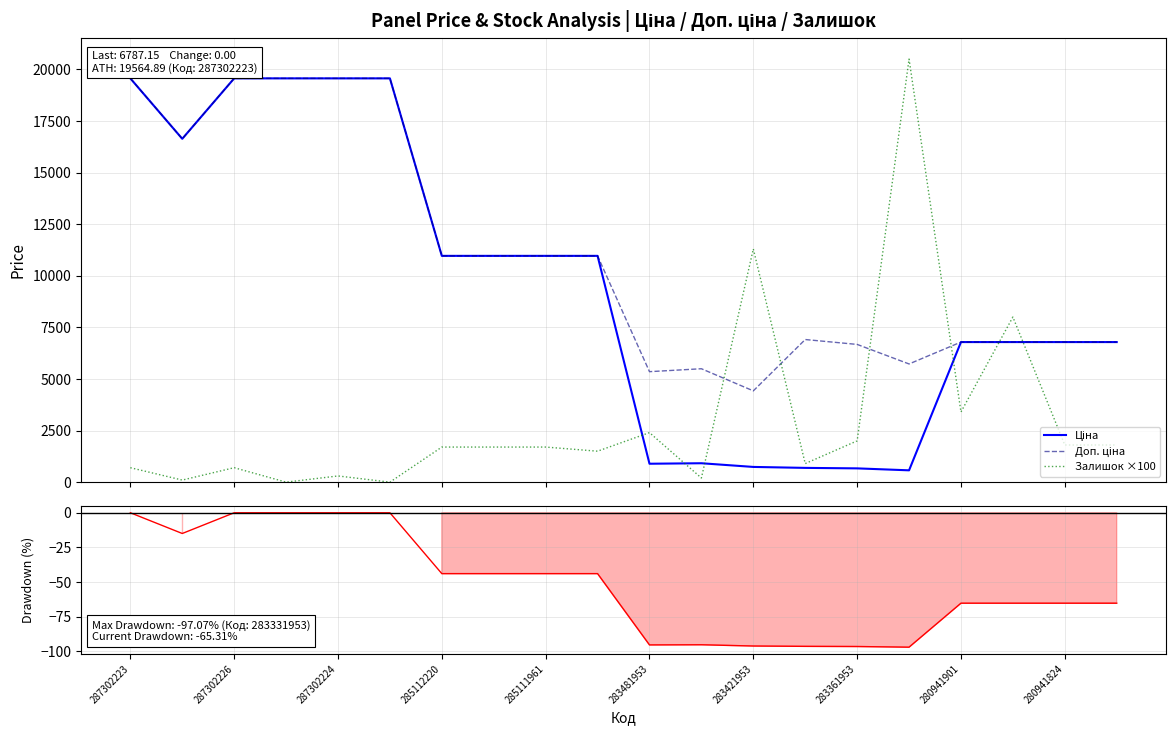

What position from the left is 280941824?

19